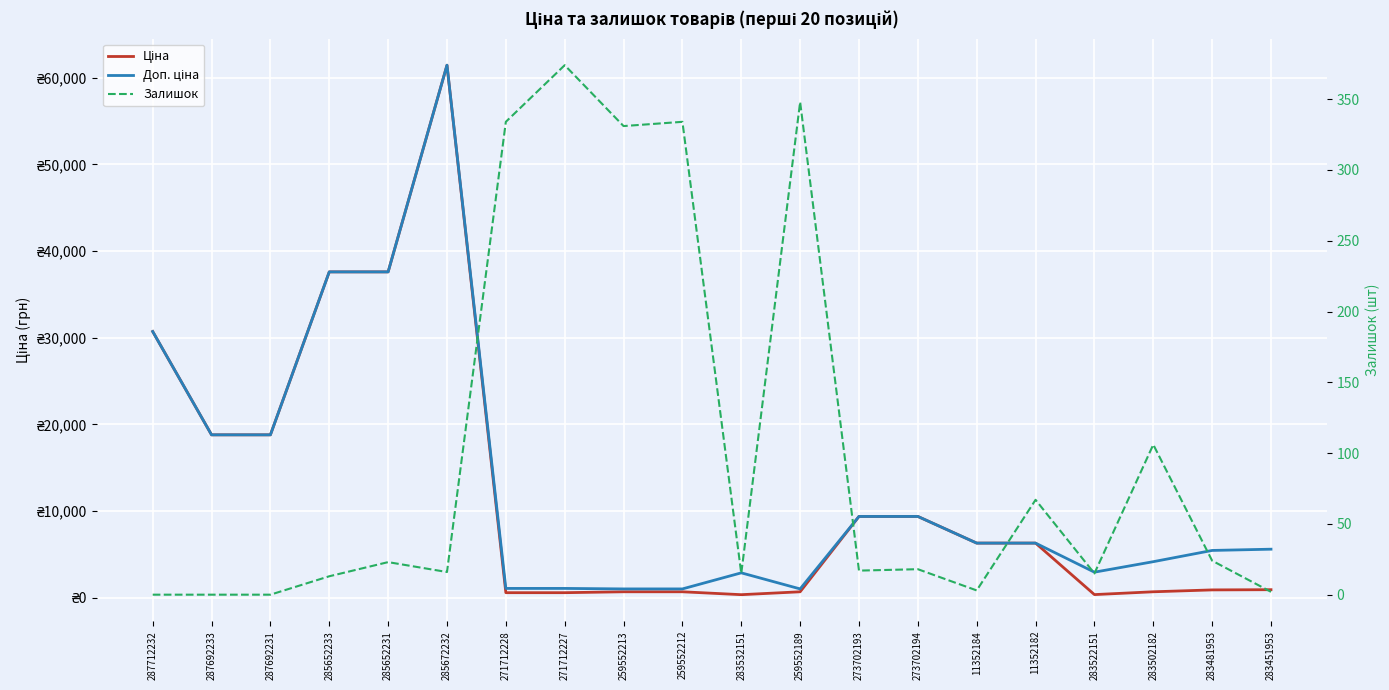

How many interior local valleys does the Ціна series have?

2